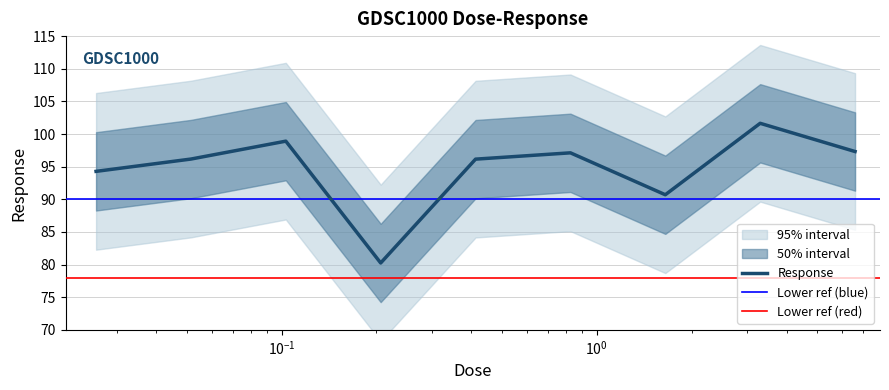

List the labels in order of value, smallest first.

0.20625, 1.65, 0.0257812, 0.4125, 0.0515625, 0.825, 6.6, 0.103125, 3.3